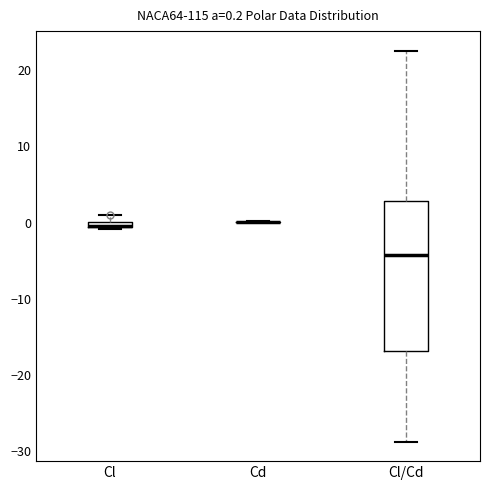

Which box is the tallest, from its lower edge to its upper edge?

Cl/Cd